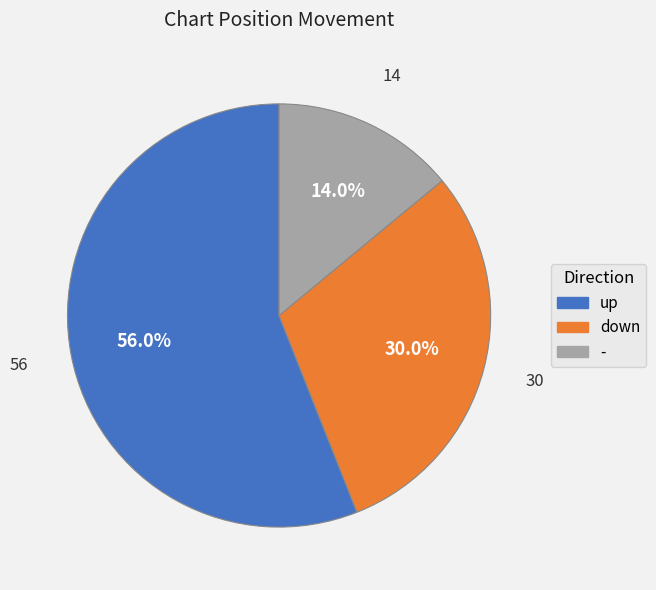

Rank the categories by value from lowest to highest.

-, down, up